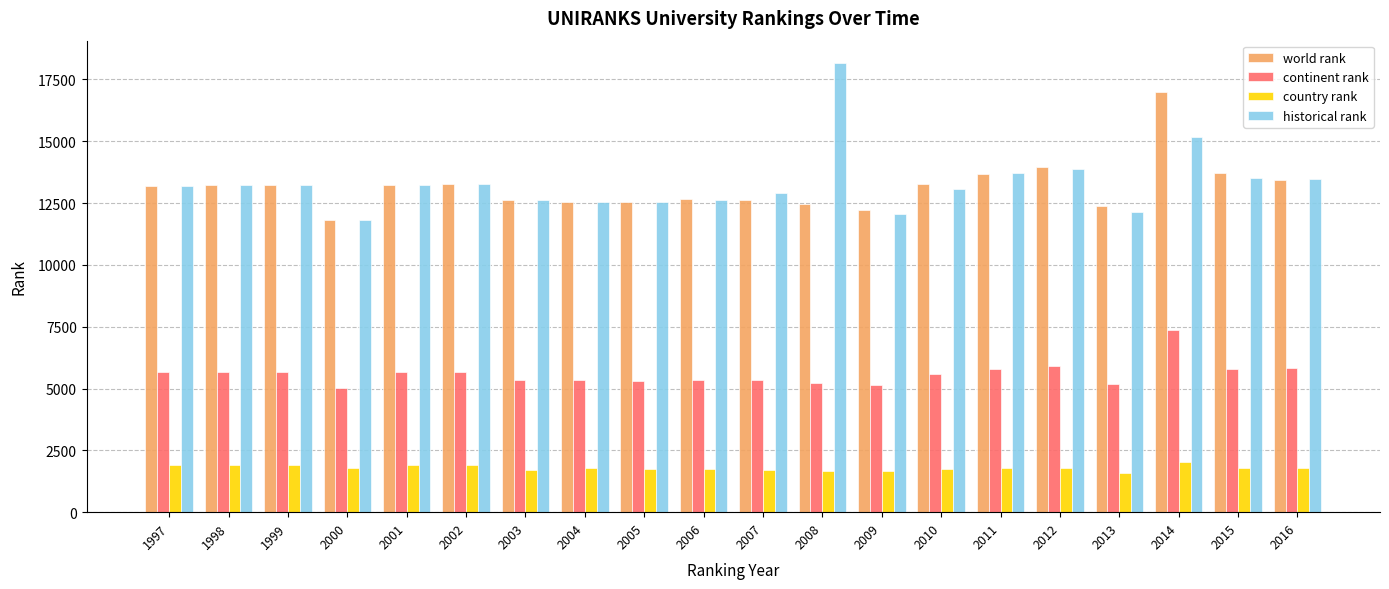

How many data points in country rank are less than 1772?

9